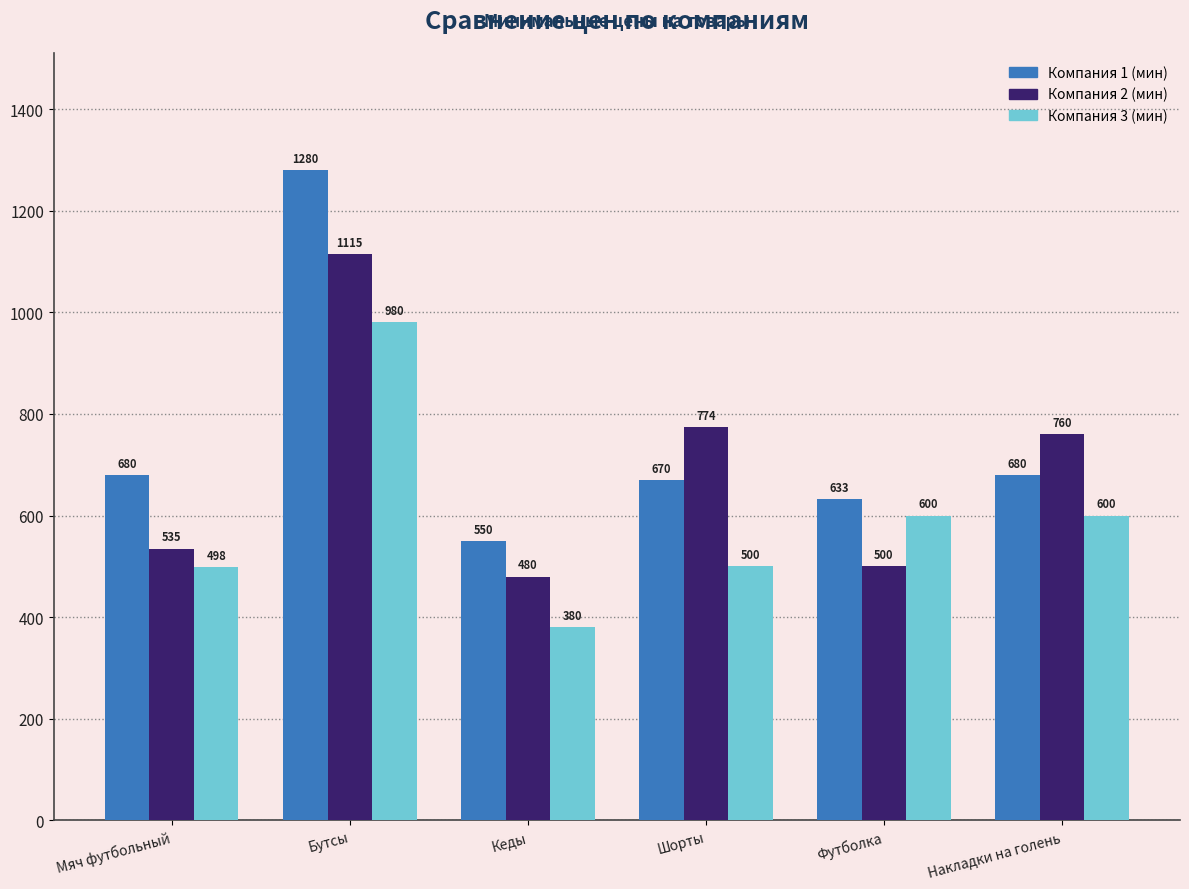

How many distinct data groups are displayed?

3